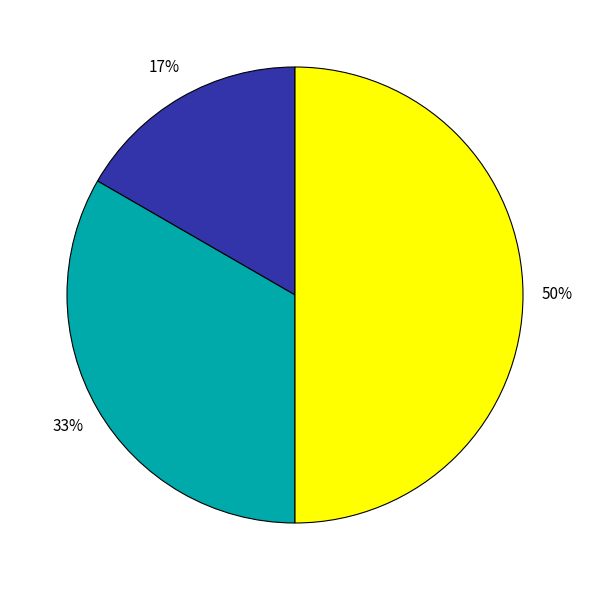

To the nearest percent, what is the average slice percentage?

33%